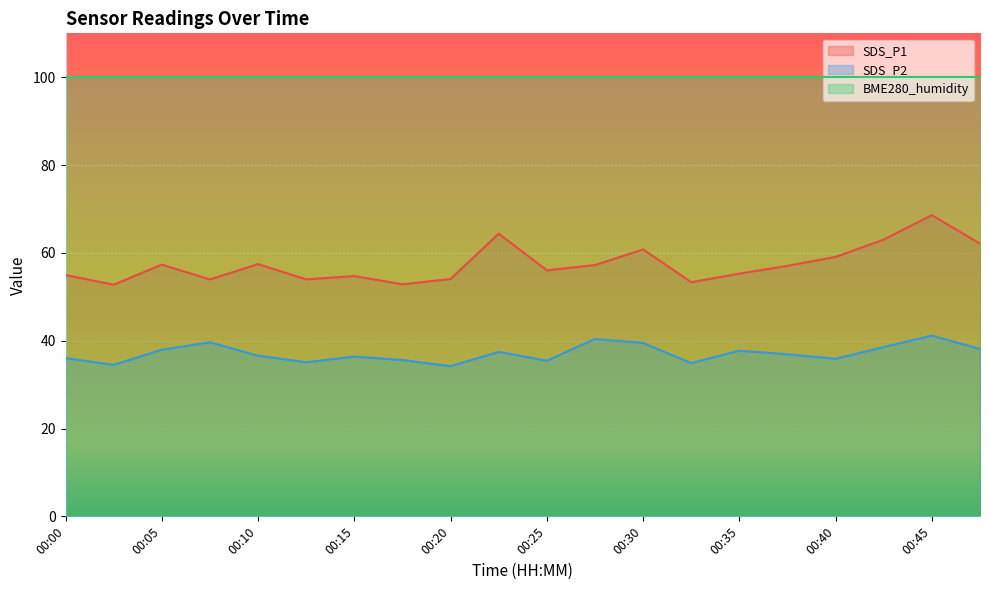

What is the highest value of the SDS_P1 series?

68.6